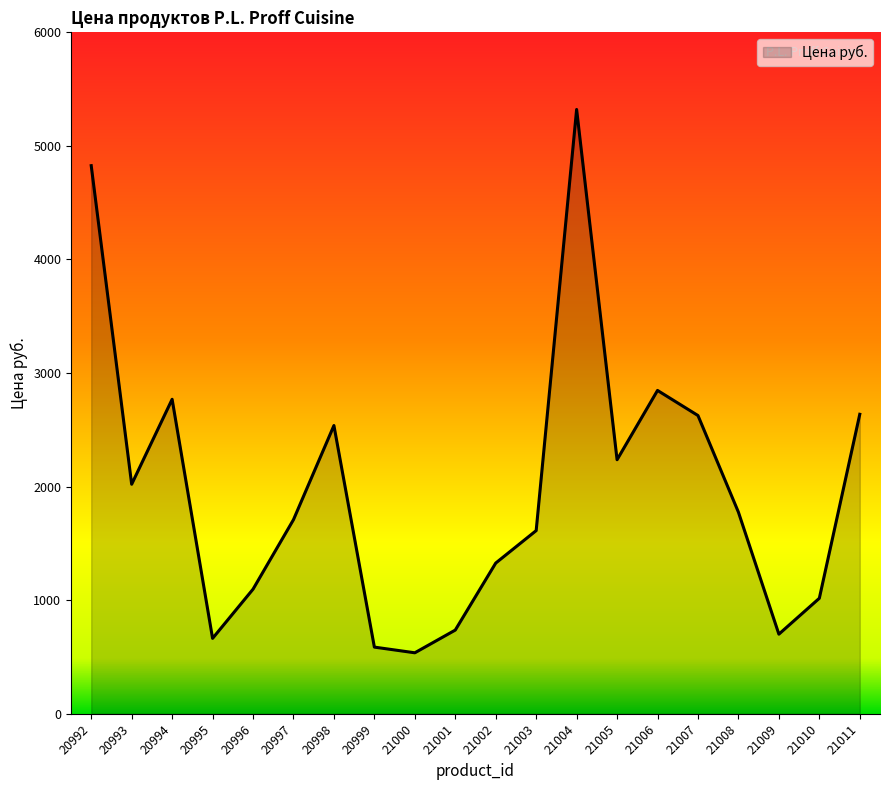

What is the approximate value at 21010, to the nearest 10?

1020